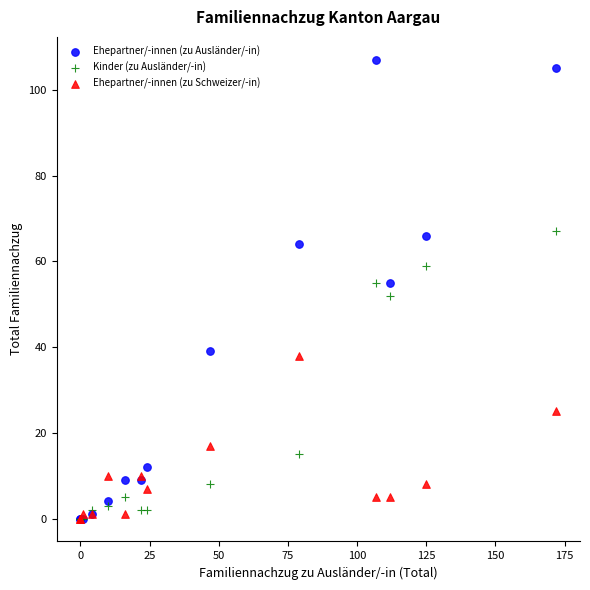

Which series has the widest spread of Y values?

Ehepartner/-innen (zu Ausländer/-in)